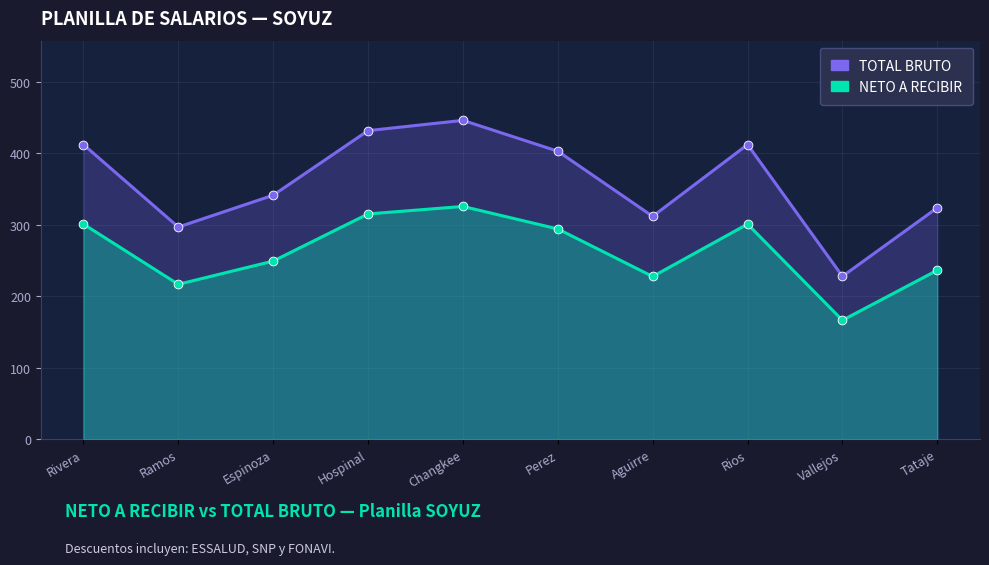

Which series reaches the minimum Y coordinate?

NETO A RECIBIR